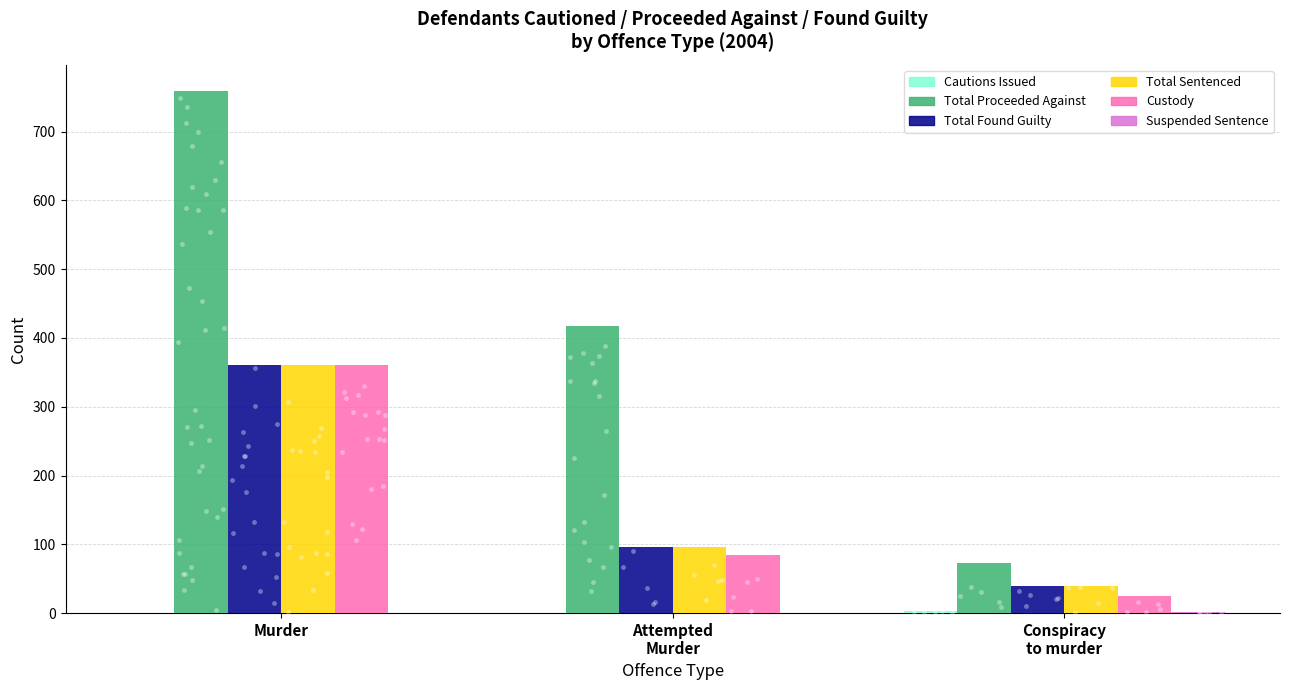

At how many categories does at least one series exceed 302?

2